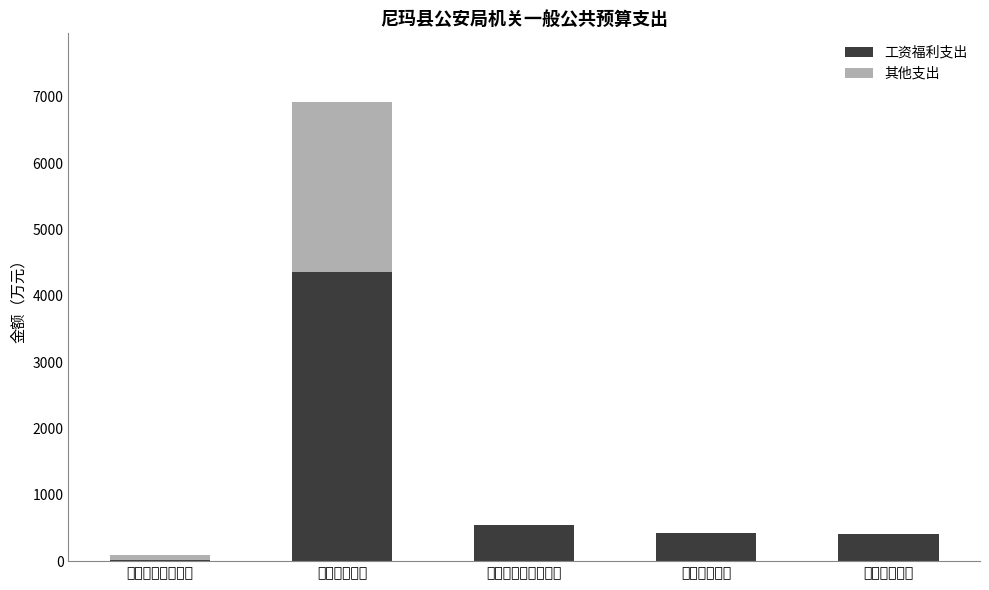

What is the maximum value for 工资福利支出?

4362.9